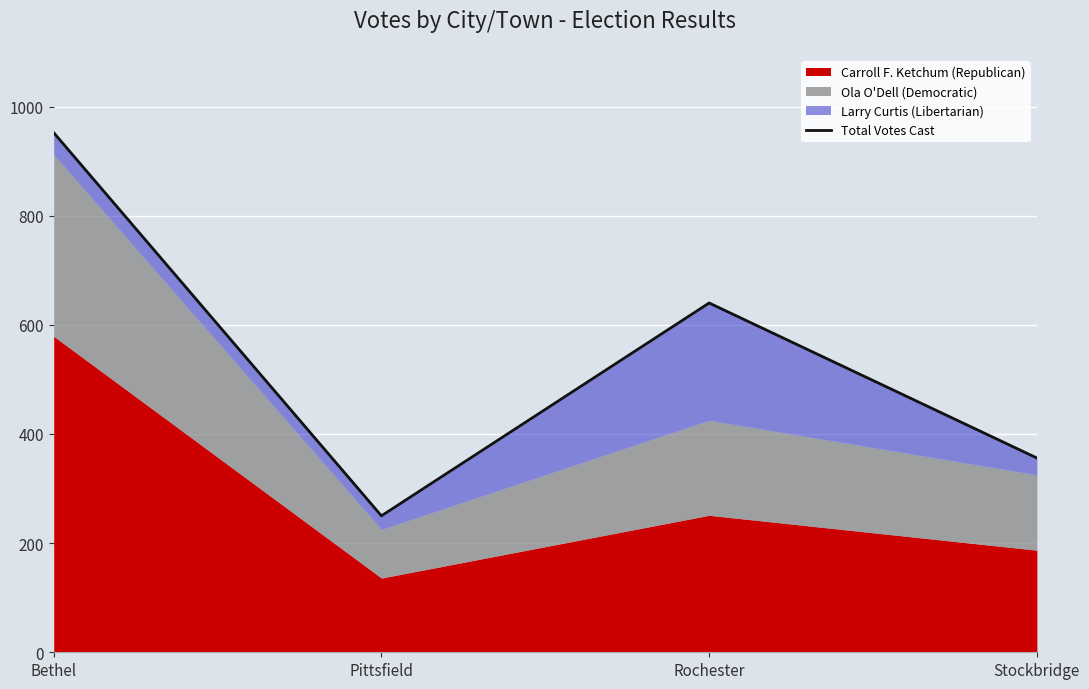

How many lines are shown in the chart?

1